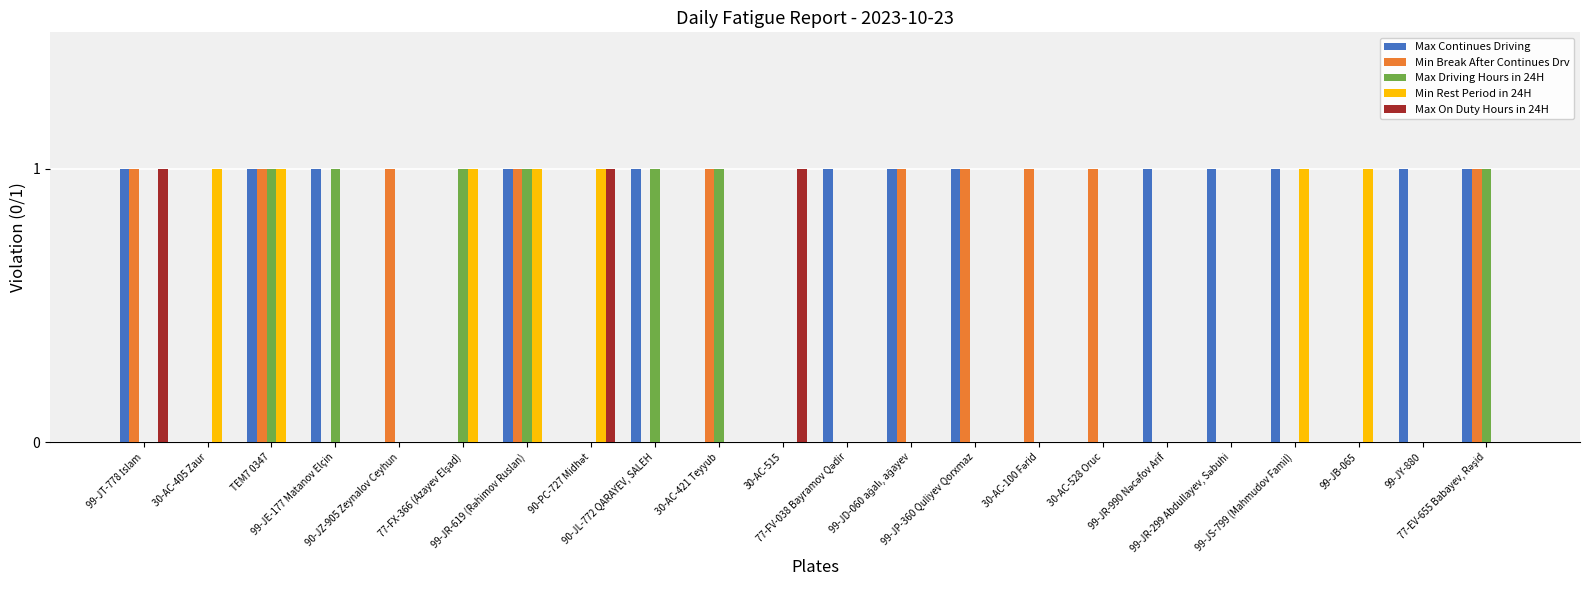

What is the sum of all Max On Duty Hours in 24H values?

3